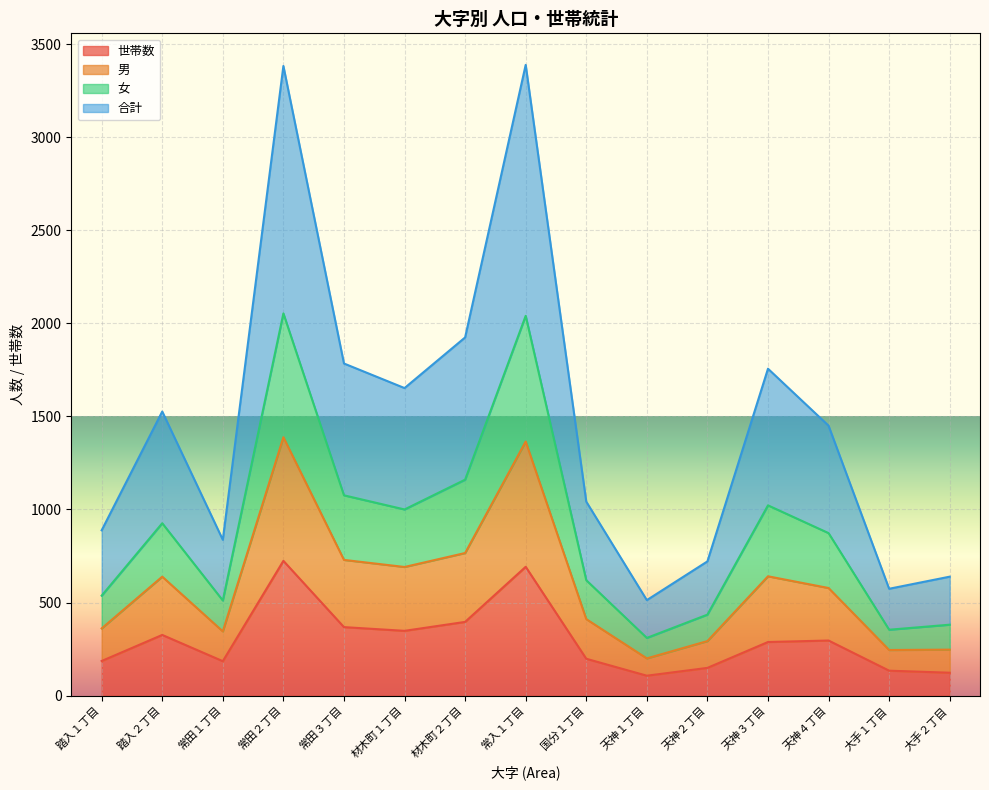

At which category does 女 reach its first local peak?

踏入２丁目